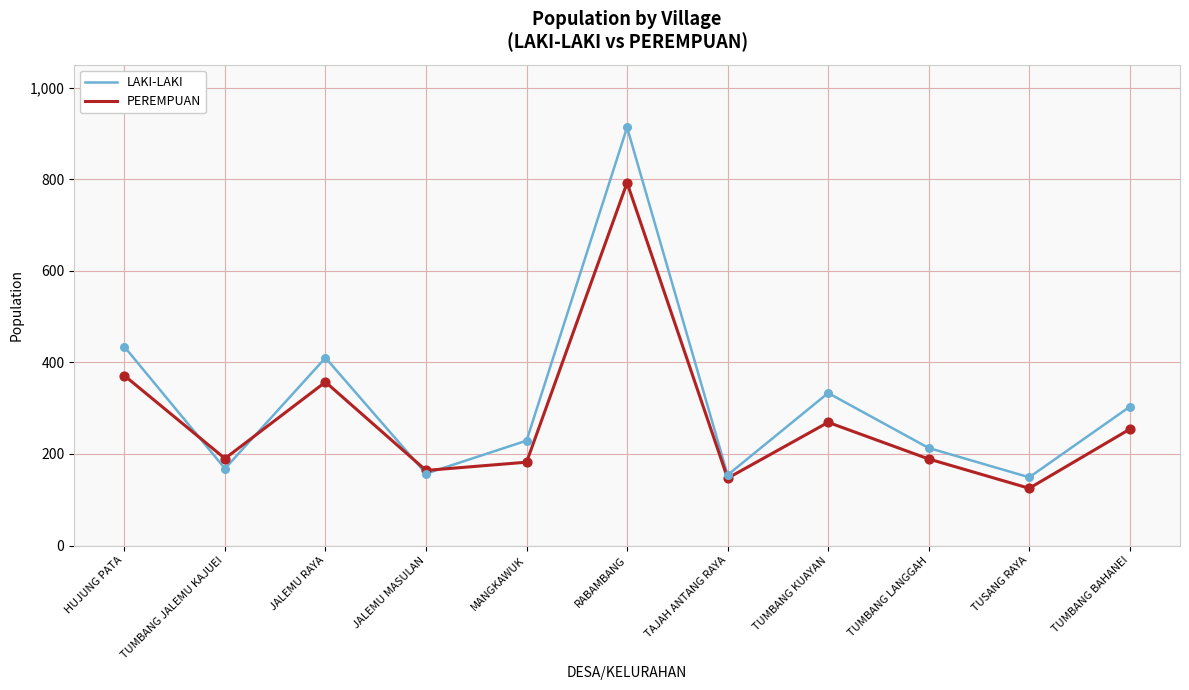

Which series has the largest range (max minus min)?

LAKI-LAKI